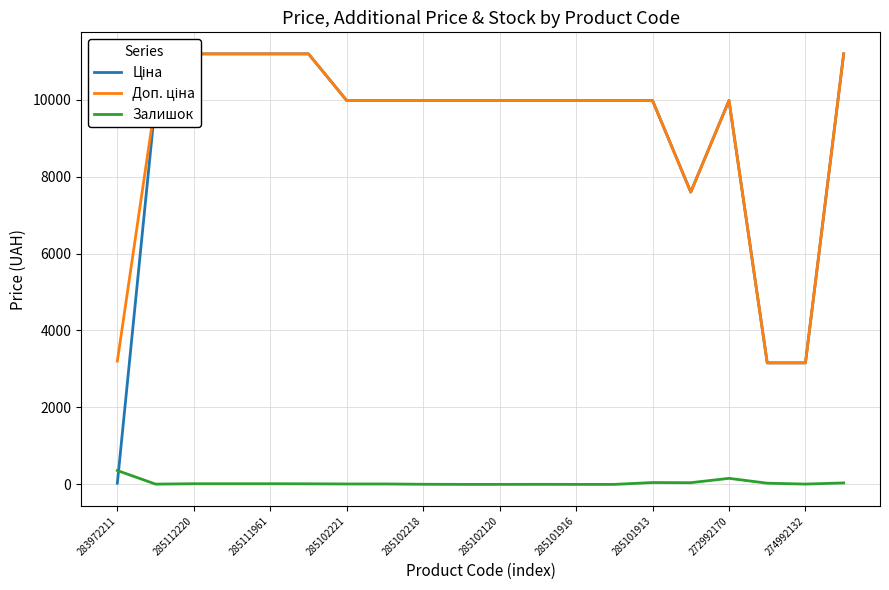

At which category is the sum across all series the highest?

19